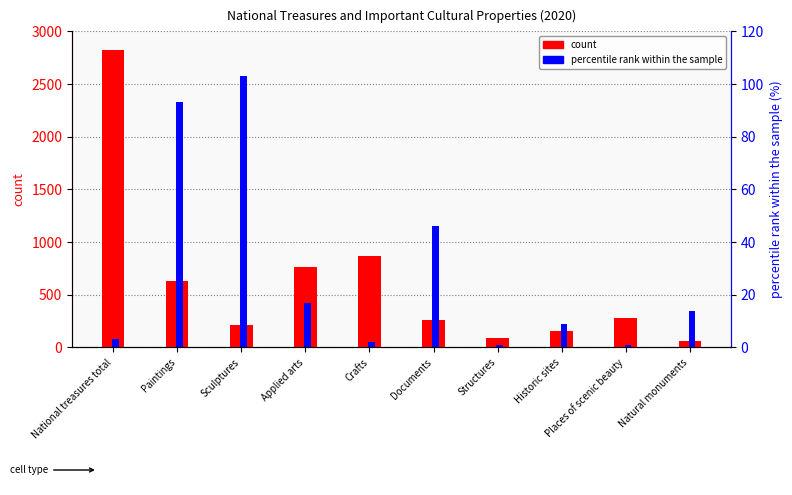

At Paintings, list the series in order from smallest to largest.

percentile rank within the sample, count